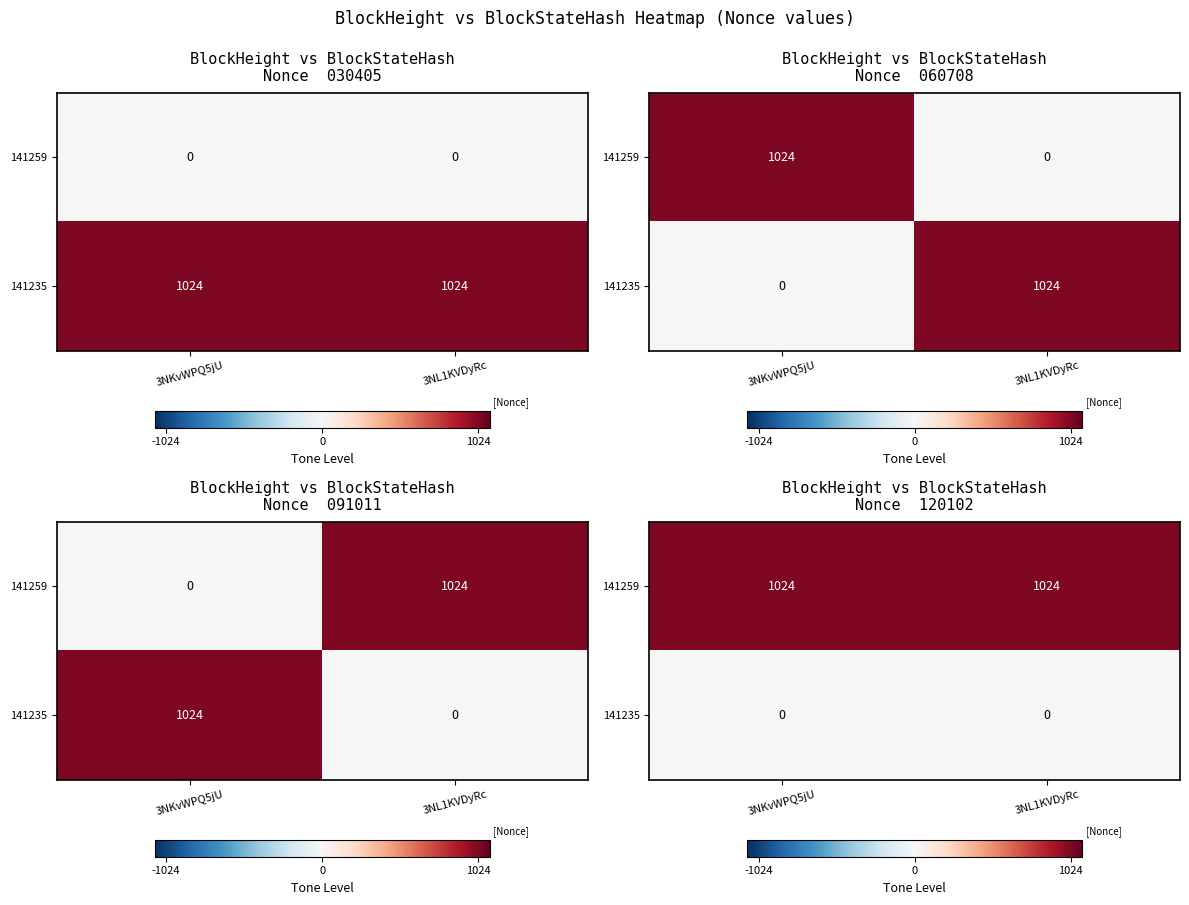

Which series changed the most between 3NKvWPQ5jU and 3NL1KVDyRc?

141259